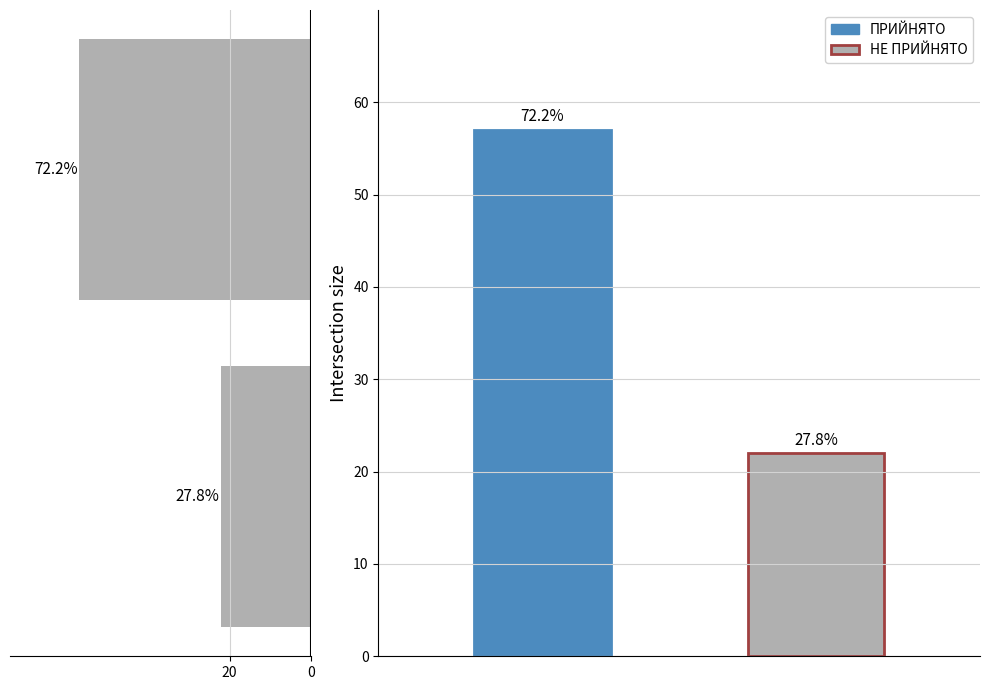

What is the change in value from 20 to 0?

+35